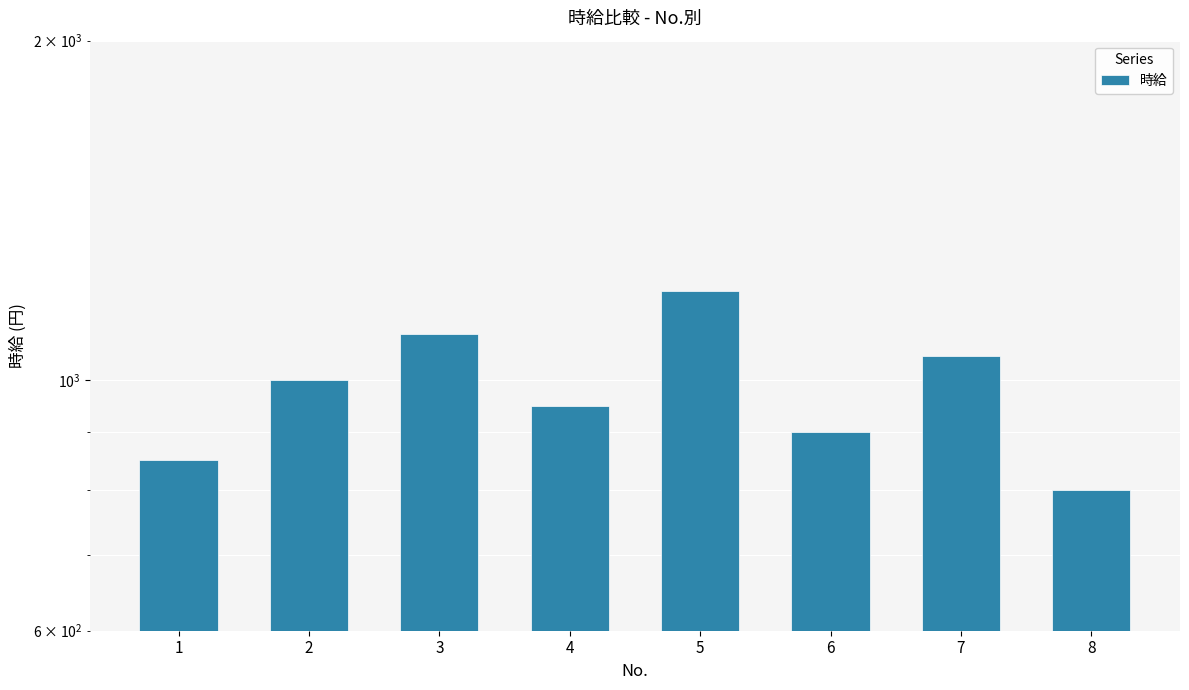

Are the bars grouped side by side (vs. stacked)?

No